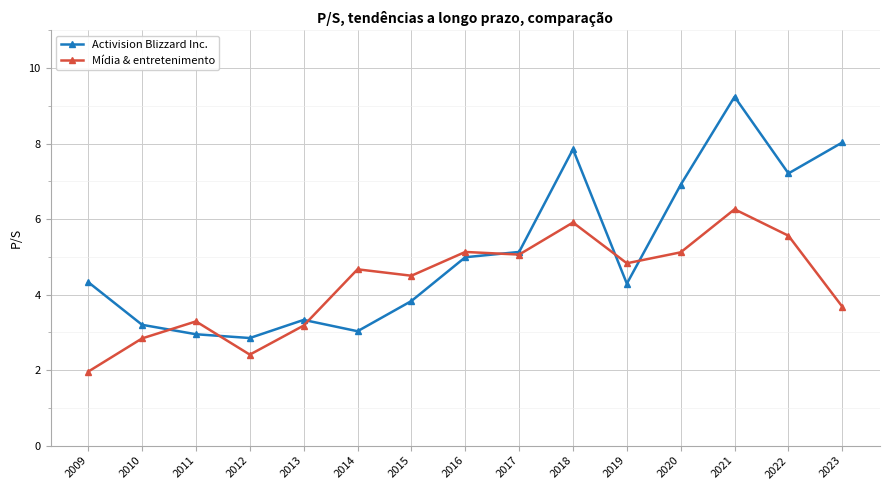

What is the value of the Mídia & entretenimento point at the 7th from the left?

4.5